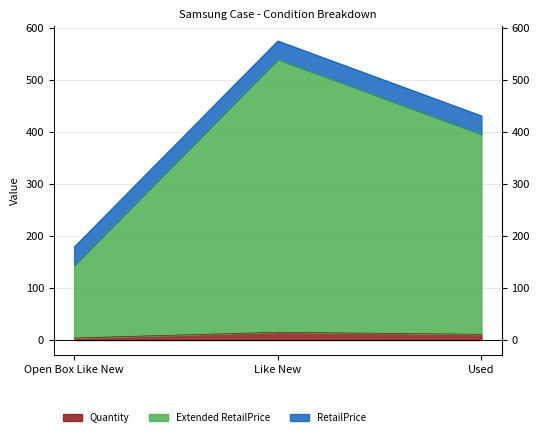

What is the greatest value displayed?

539.4